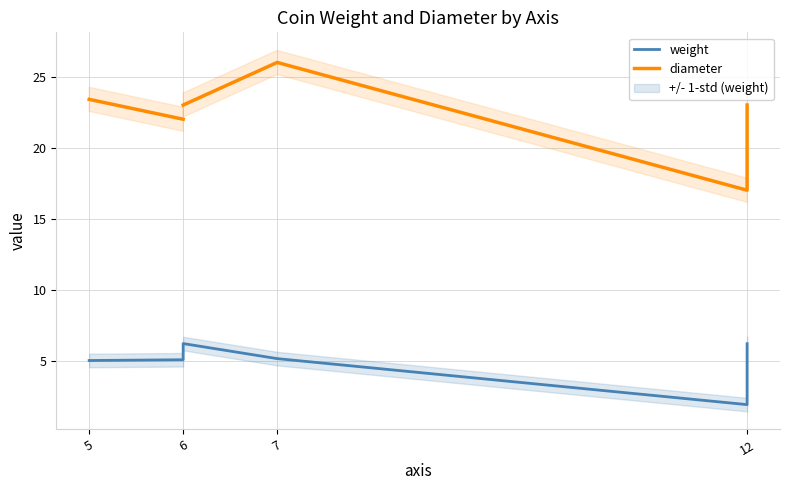

What is the minimum value for diameter?

17.0